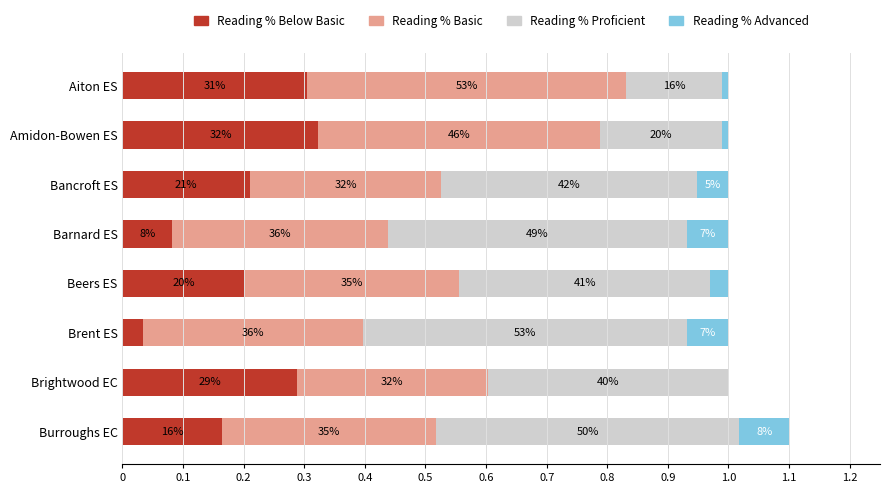

Rank the series by their maximum value, from lowest to highest.

Reading % Advanced, Reading % Below Basic, Reading % Basic, Reading % Proficient